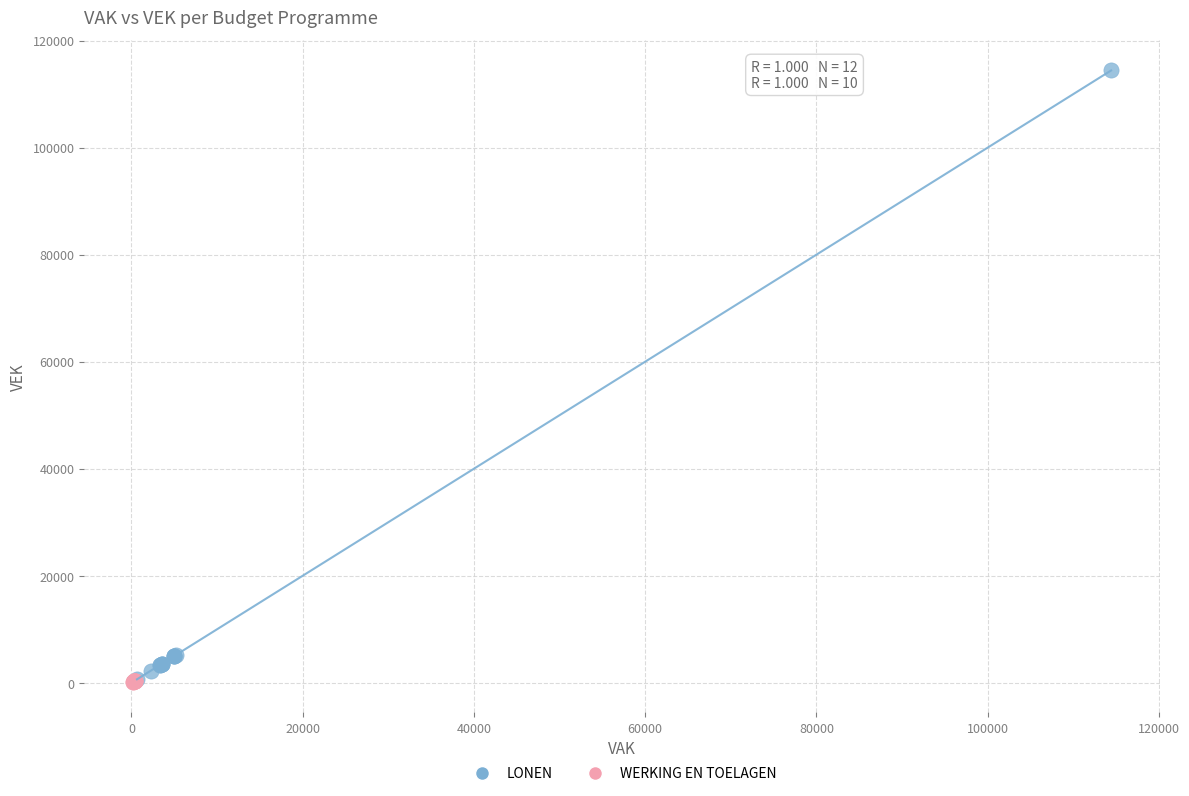

Which series contains the highest Y value?

LONEN